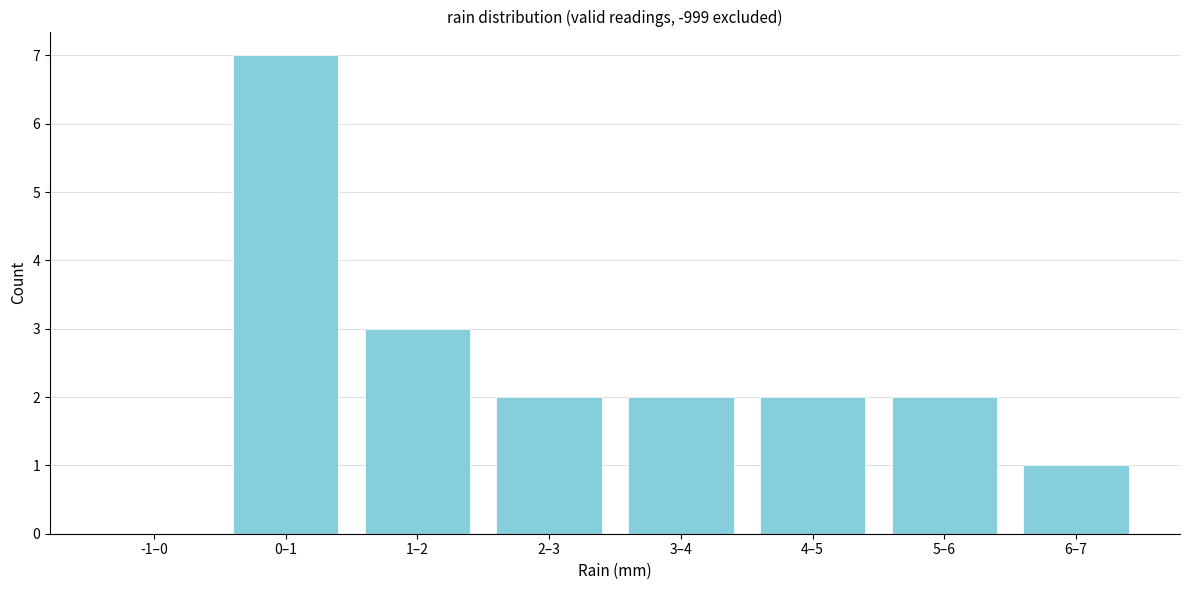

Reading left to right, what are all the values shown in this chart?

-1–0=0	0–1=7	1–2=3	2–3=2	3–4=2	4–5=2	5–6=2	6–7=1